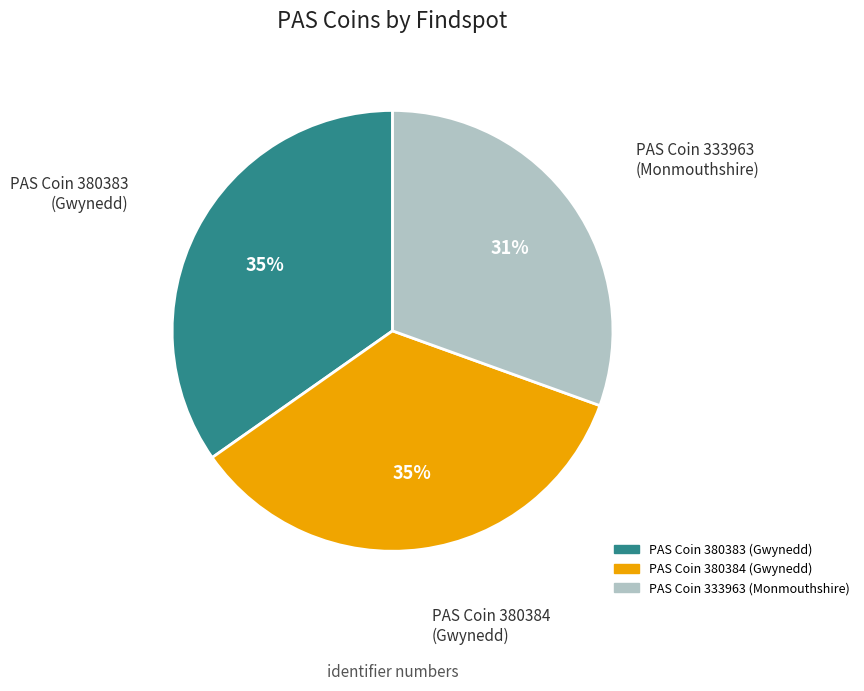

Which slice is the smallest?

PAS Coin 333963 (Monmouthshire)